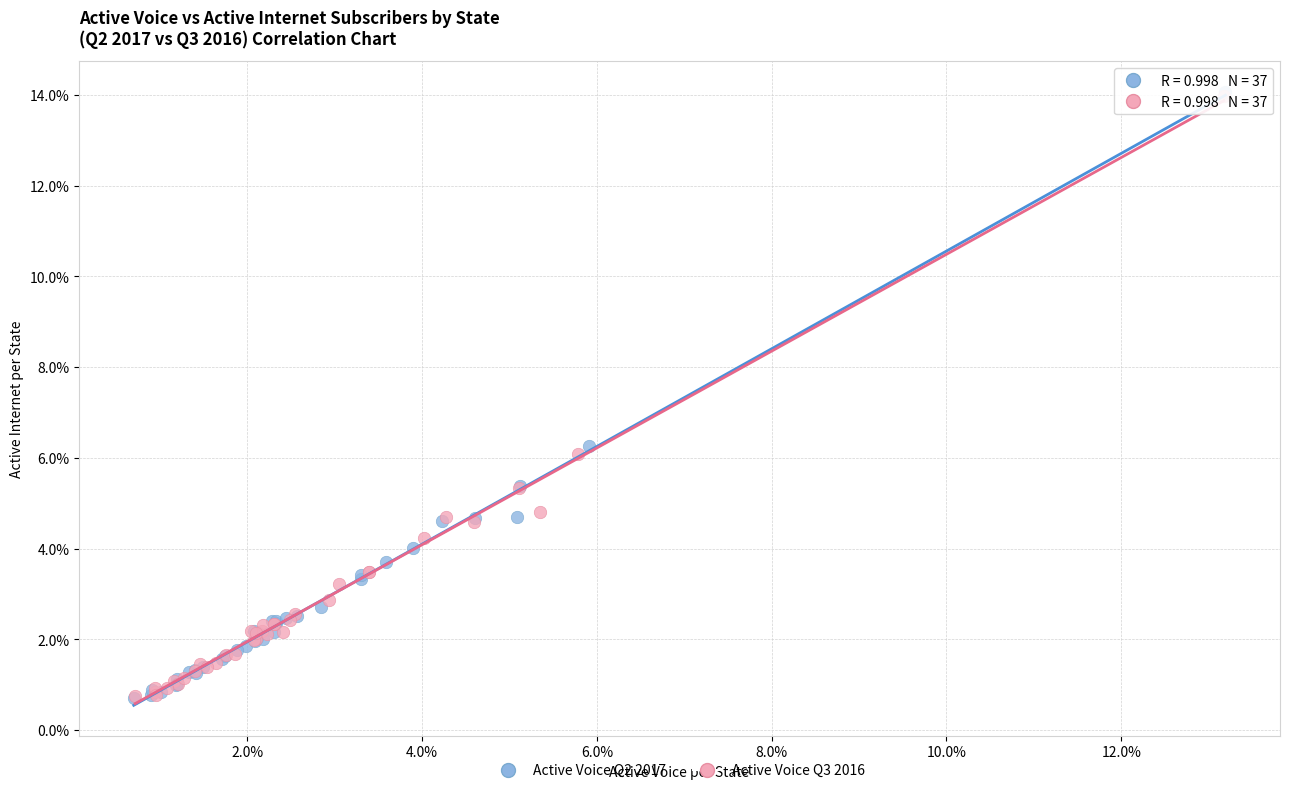

What are all the series names shown in the legend?

Active Voice Q2 2017, Active Voice Q3 2016